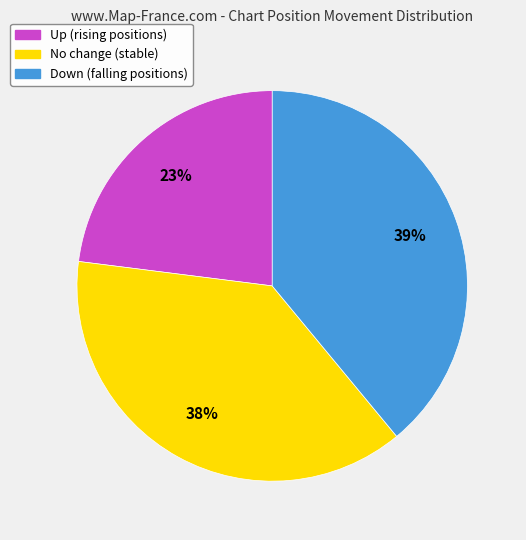

To the nearest percent, what is the difference between the largest and smallest slice percentages?

16%